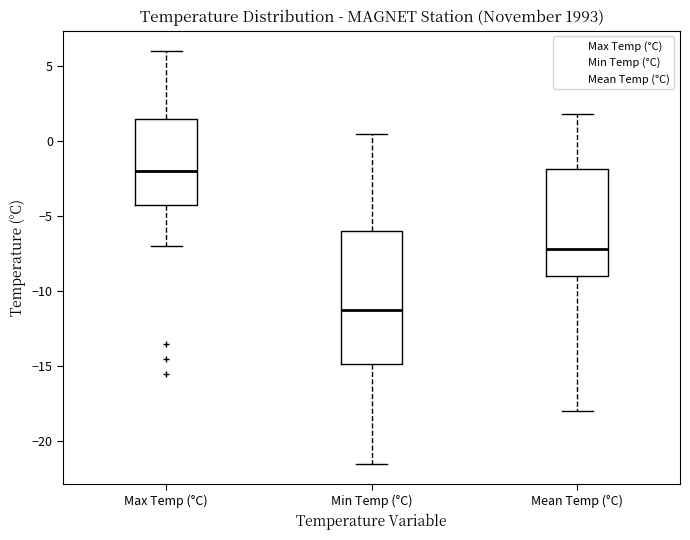

Where does the median line of the box for Max Temp (°C) sit on the y-axis? The values are not printed on the chart, so give them approximately, as read against the axis.

-2.0